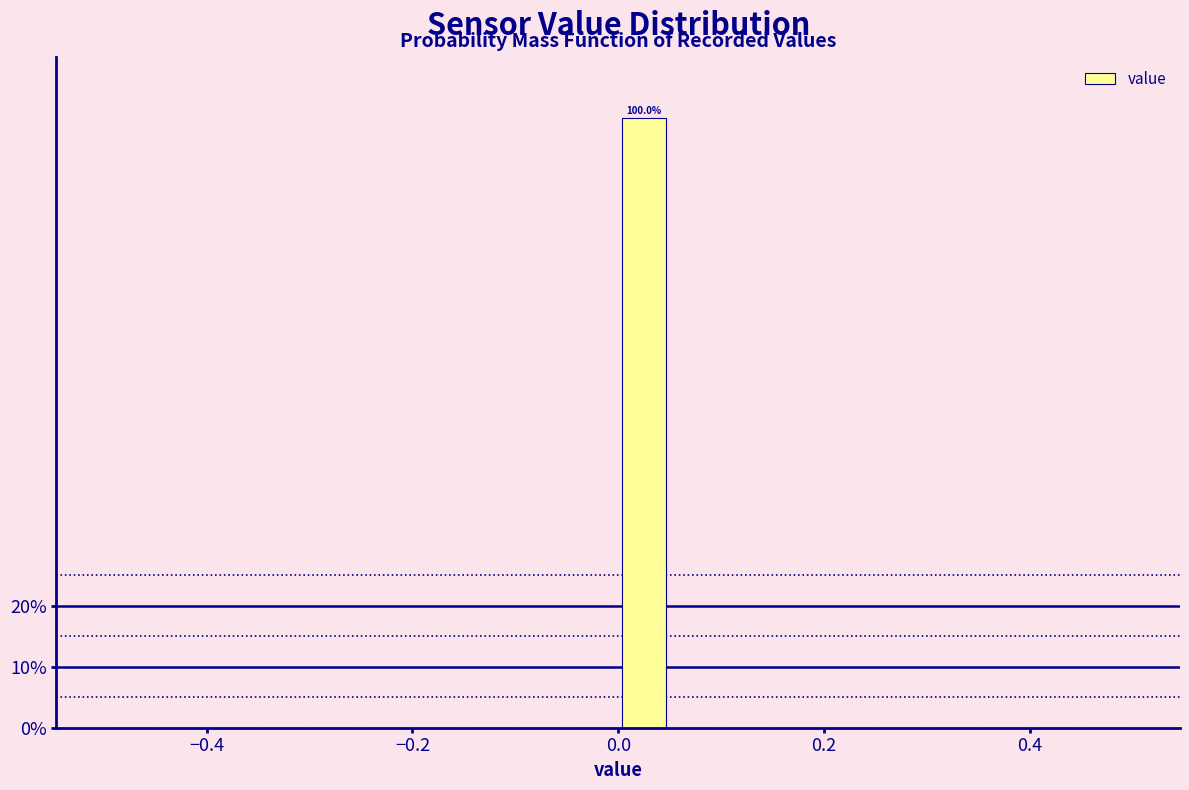

Around what value on the x-axis is the tallest bar? Give the approximate position of its centre, as read against the axis.

0.02